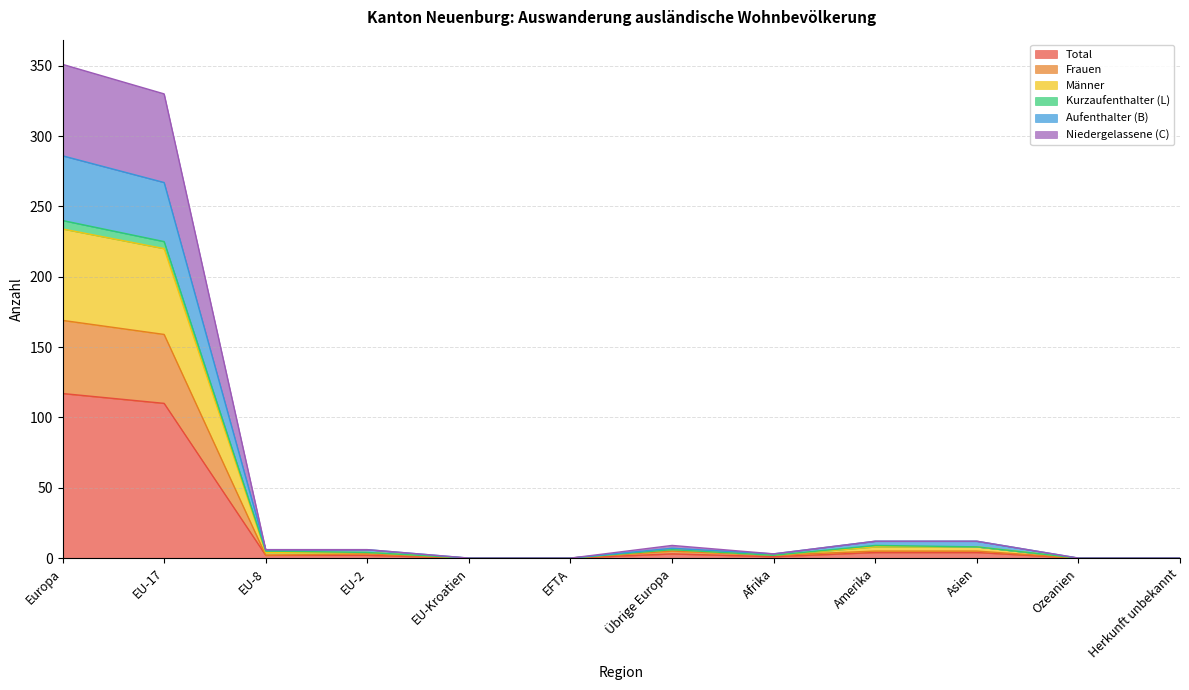

What is the label of the 9th point from the right?

EU-2